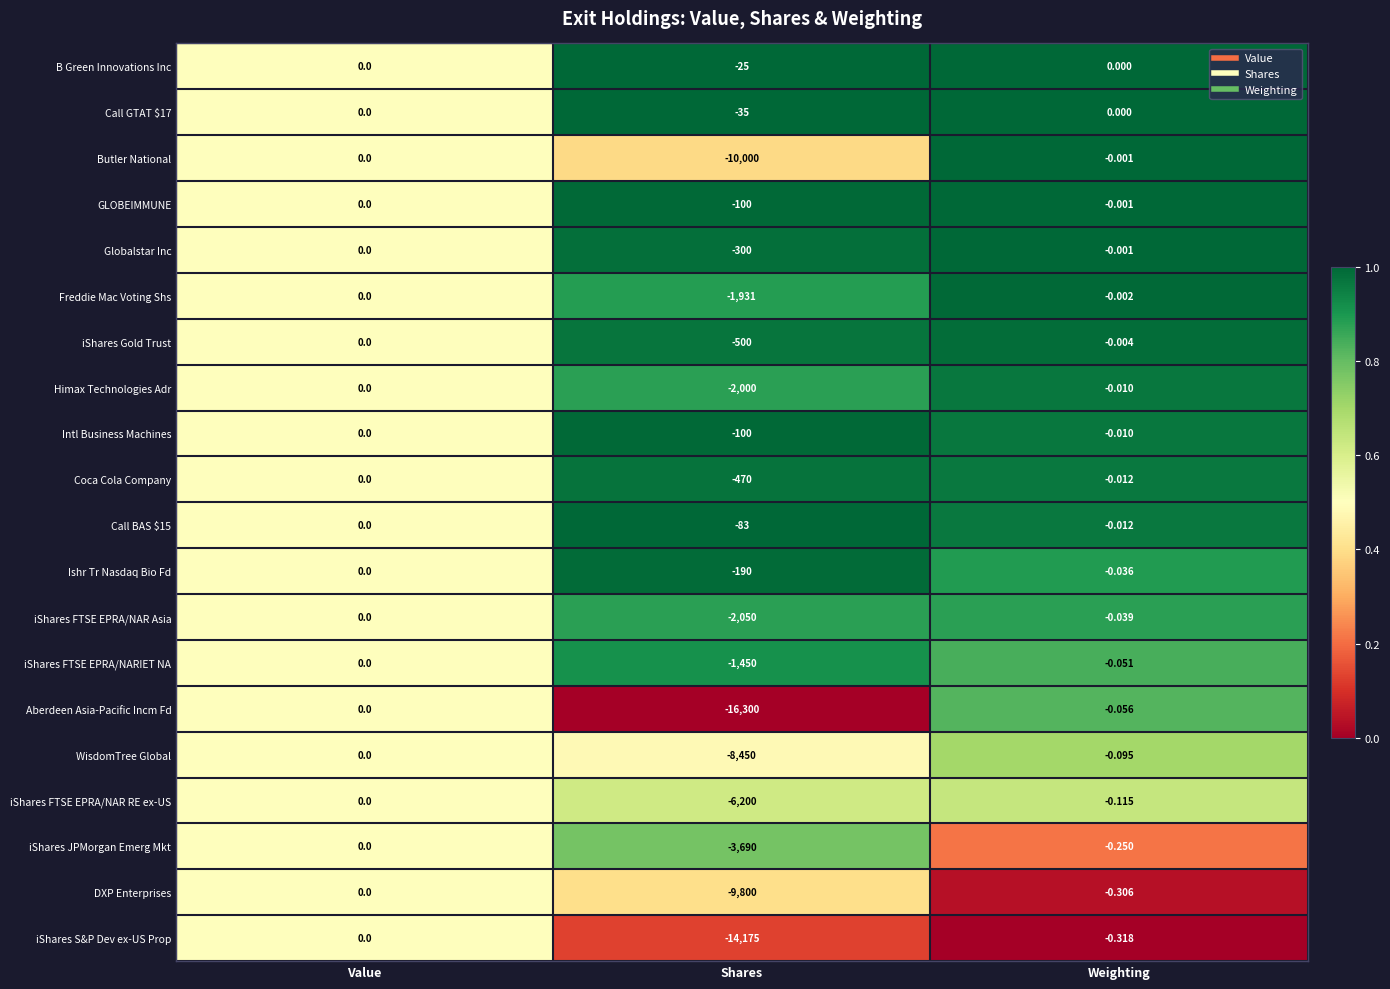

Where is iShares FTSE EPRA/NAR Asia nearest to the value -1025?

Weighting